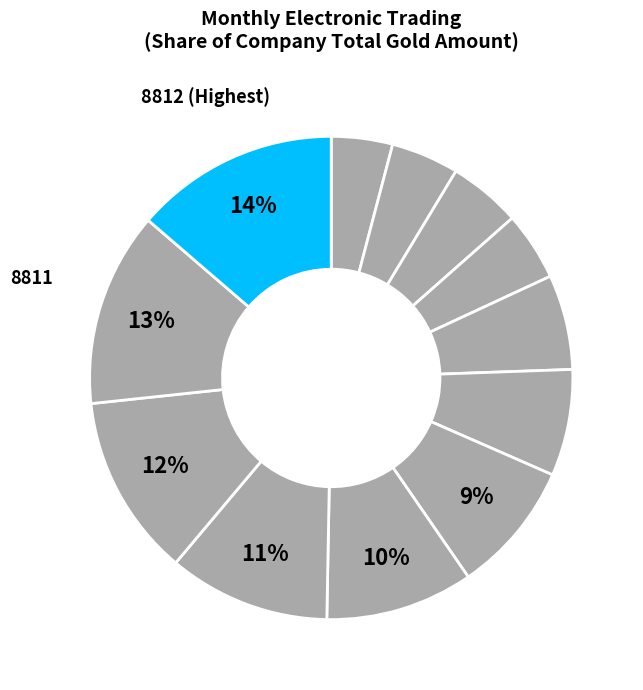

Which category has the smallest portion of the pie?

8801